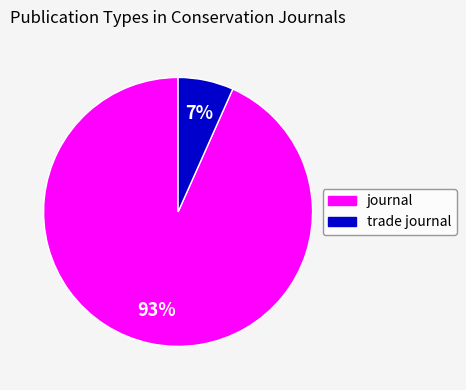

To the nearest percent, what portion does journal represent?

93%